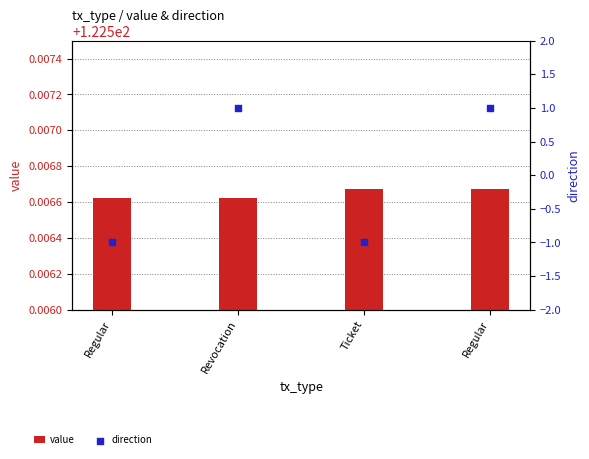

Is the value of direction at Regular greater than the value of value at Revocation?

No